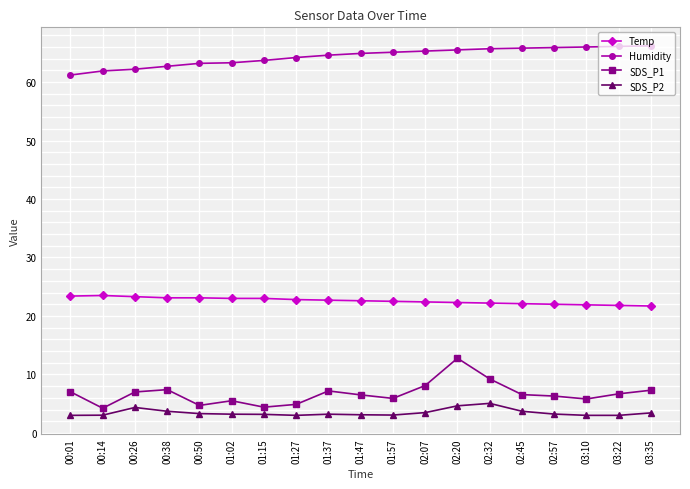

True or false: SDS_P1 and Temp cross at least once.

False